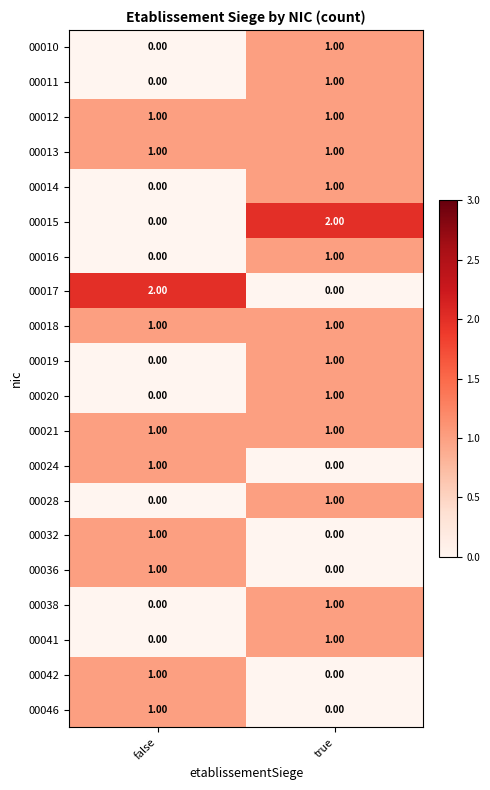

At which label does 00042 reach its minimum?

true